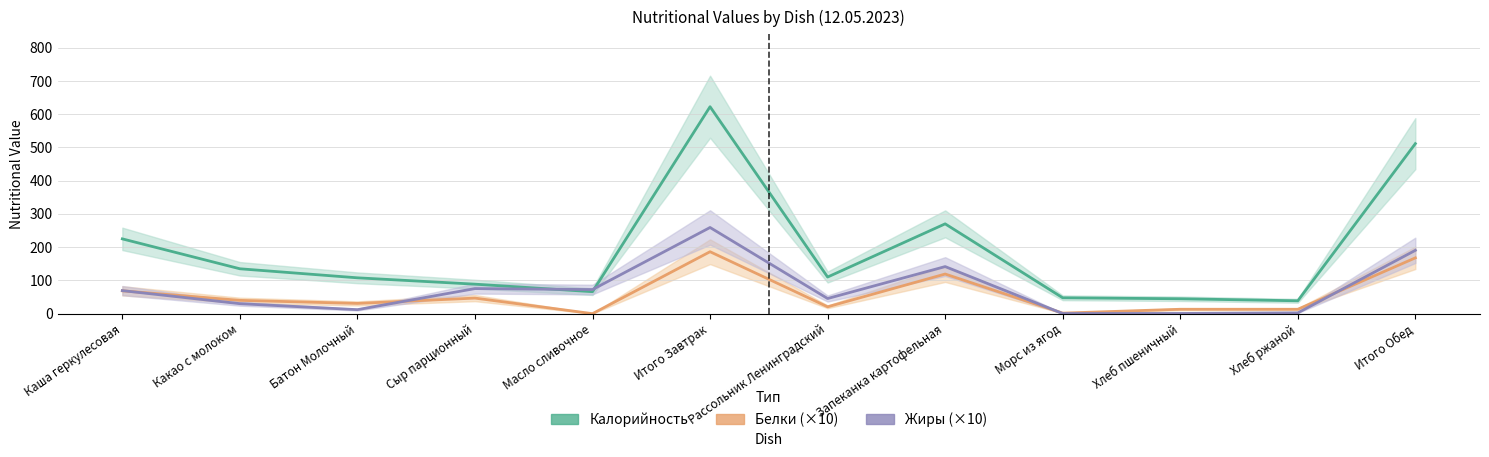

Where is the first local maximum for Калорийность?

Итого Завтрак